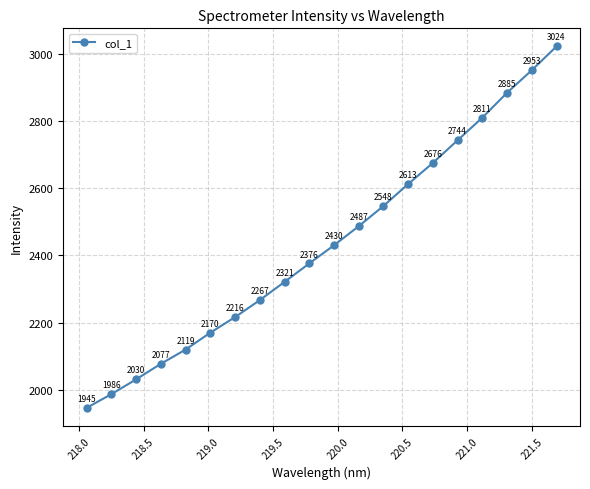

True or false: there are more than 2 points higher than both neighbors.

False